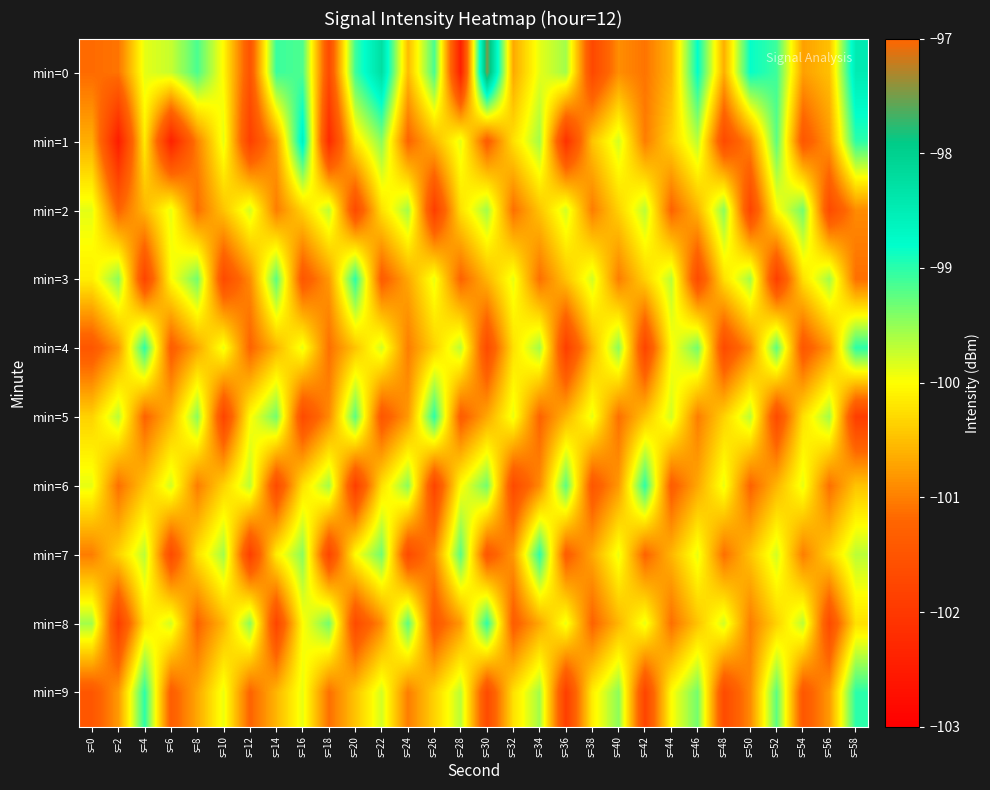

What is the difference between the highest and lowest values at s=58?

3.4